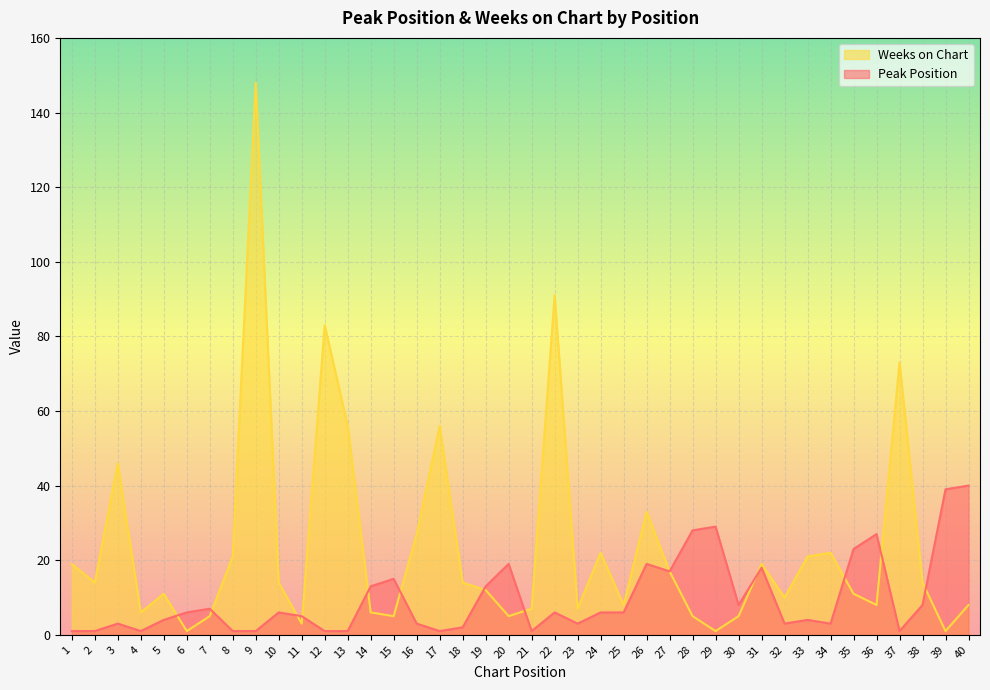

What value does the Weeks on Chart series have at 18, to the nearest 10?

10